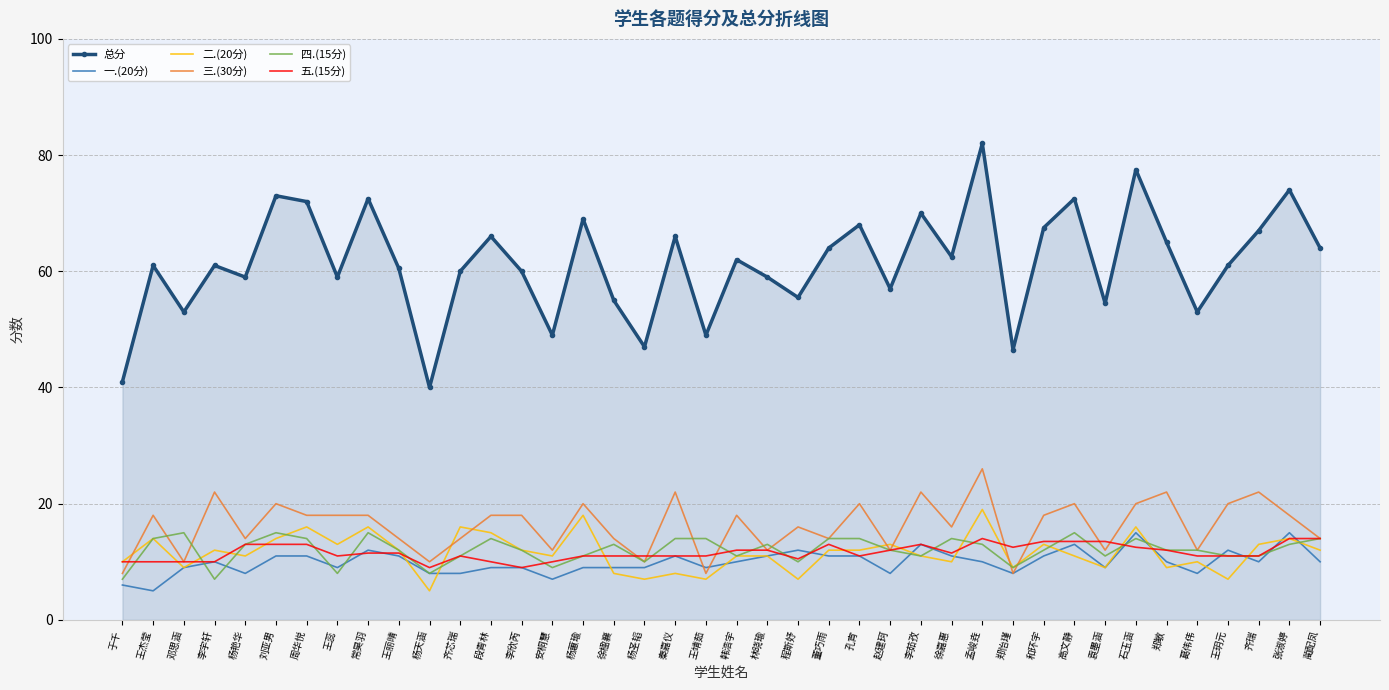

At which category does the chart reach its peak across all series?

孟峻垚